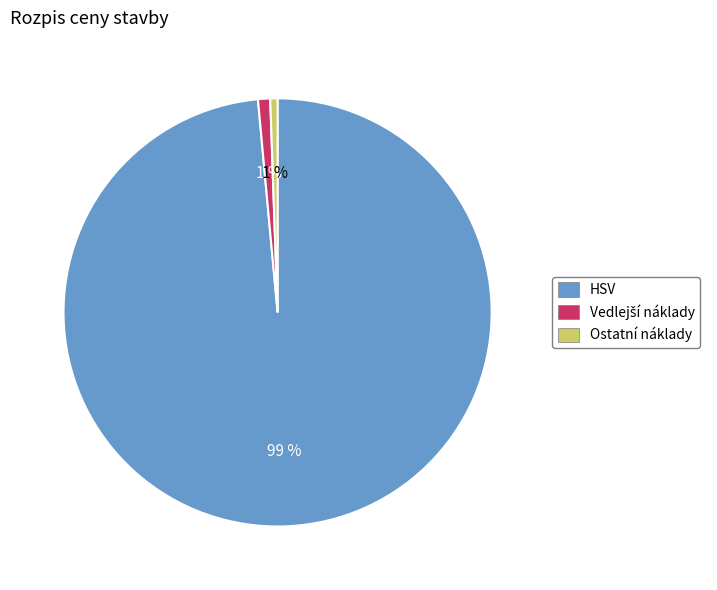

Which slice represents more than half of the pie?

HSV